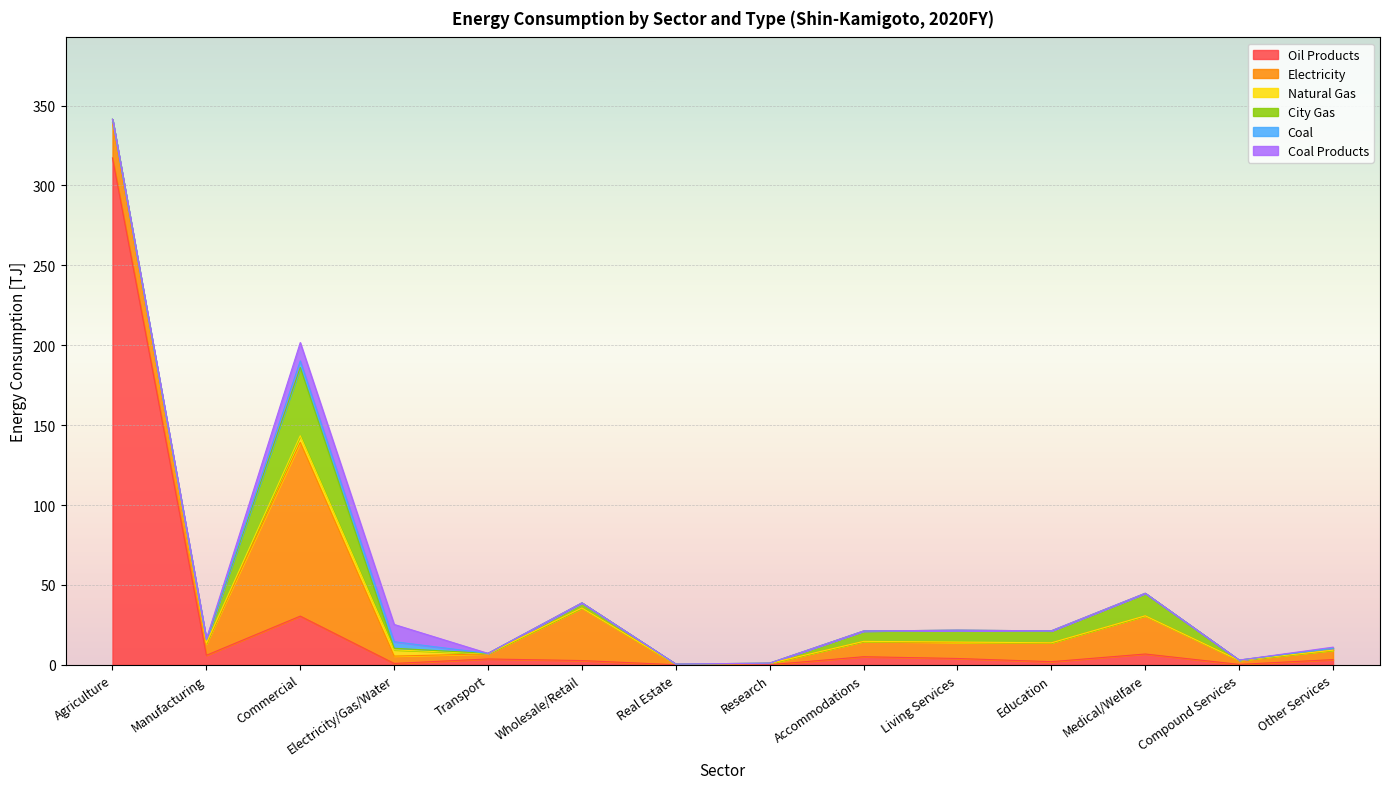

Count the number of data series in this chart.

6